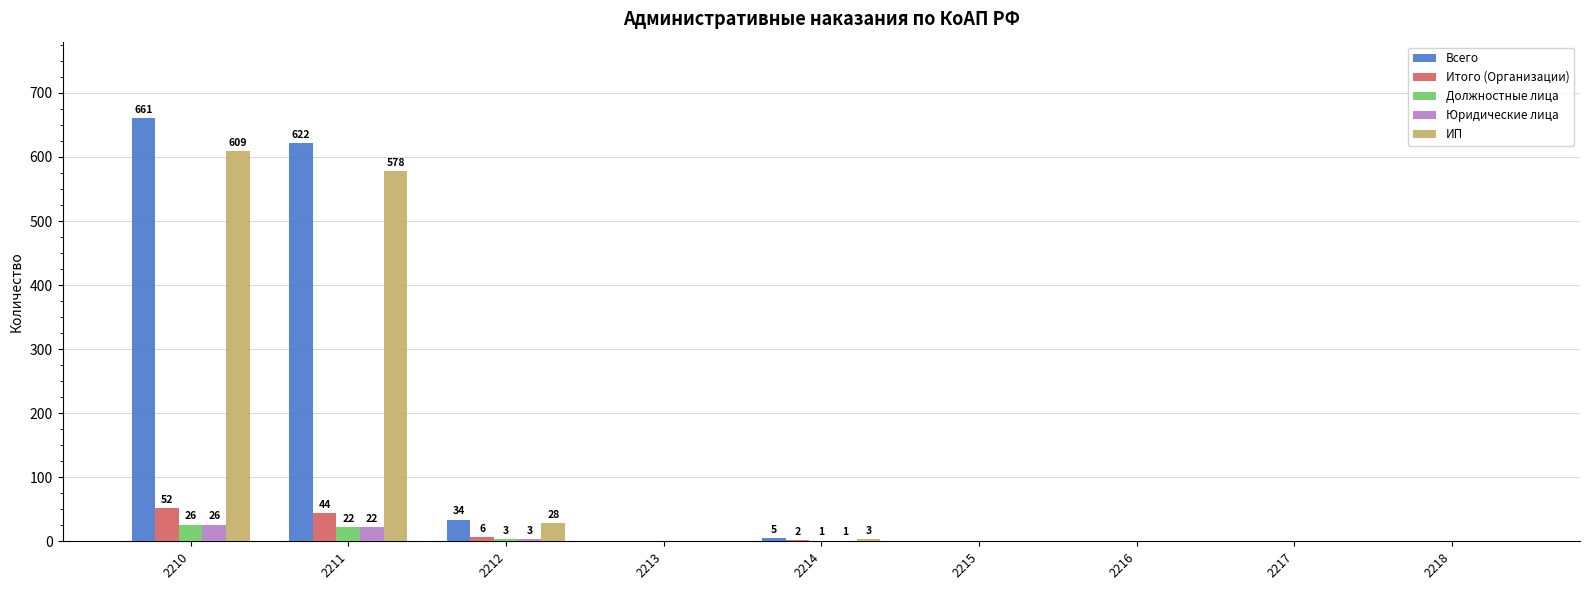

What is the approximate value of Должностные лица at 2211?

22